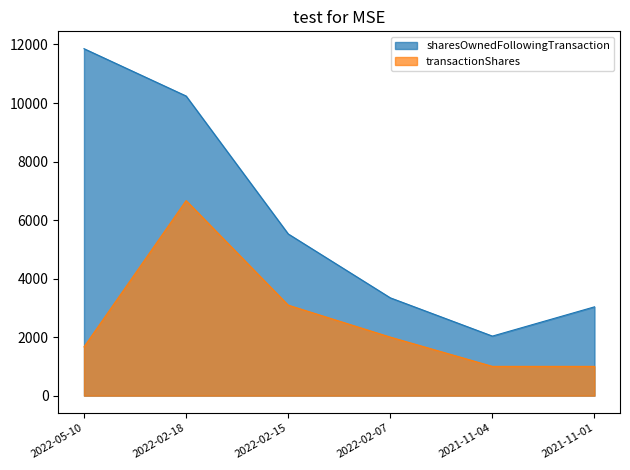

At which label does transactionShares reach its minimum?

2021-11-04